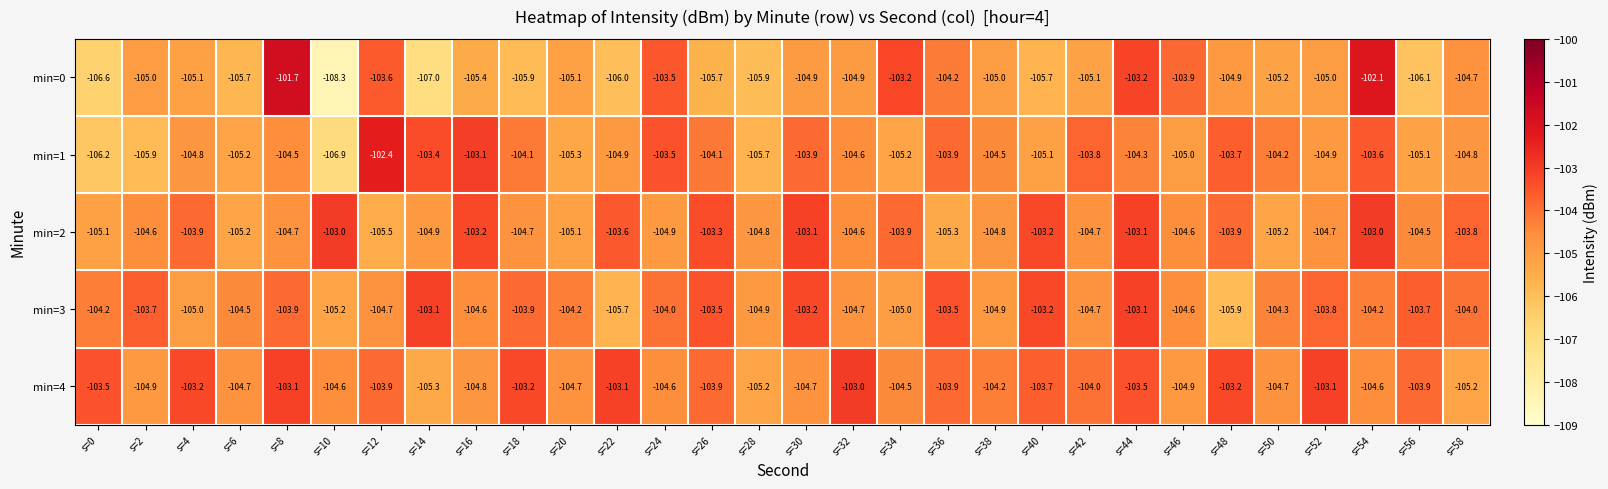

What is the approximate value of min=3 at s=20?

-104.2